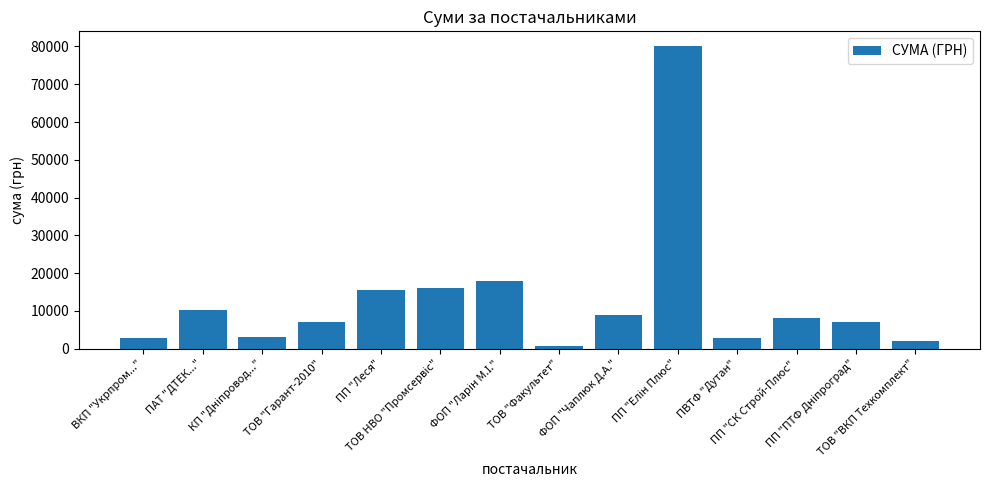

Which has a higher value, ФОП "Чаплюк Д.А." or ТОВ "Факультет"?

ФОП "Чаплюк Д.А."